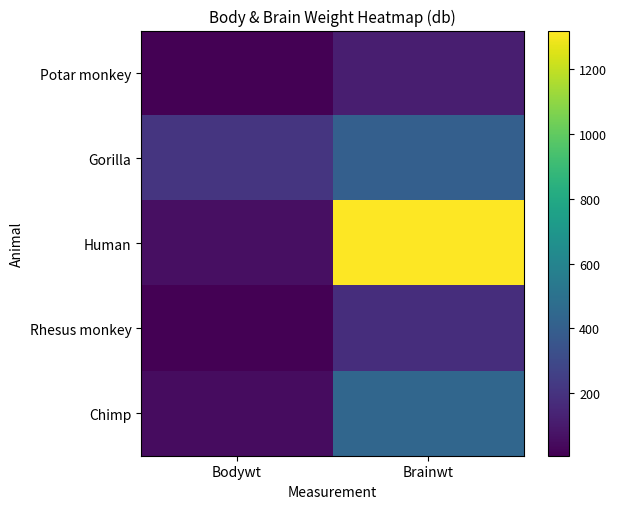

What is the difference between the highest and lowest values at Brainwt?

1205.0